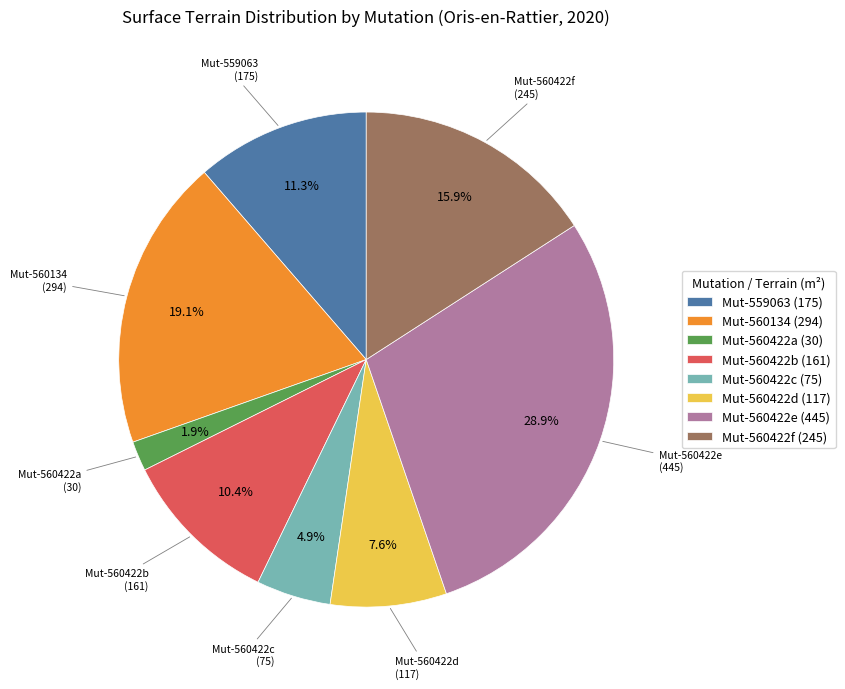

Rank the categories by value from lowest to highest.

Mut-560422a (30), Mut-560422c (75), Mut-560422d (117), Mut-560422b (161), Mut-559063 (175), Mut-560422f (245), Mut-560134 (294), Mut-560422e (445)